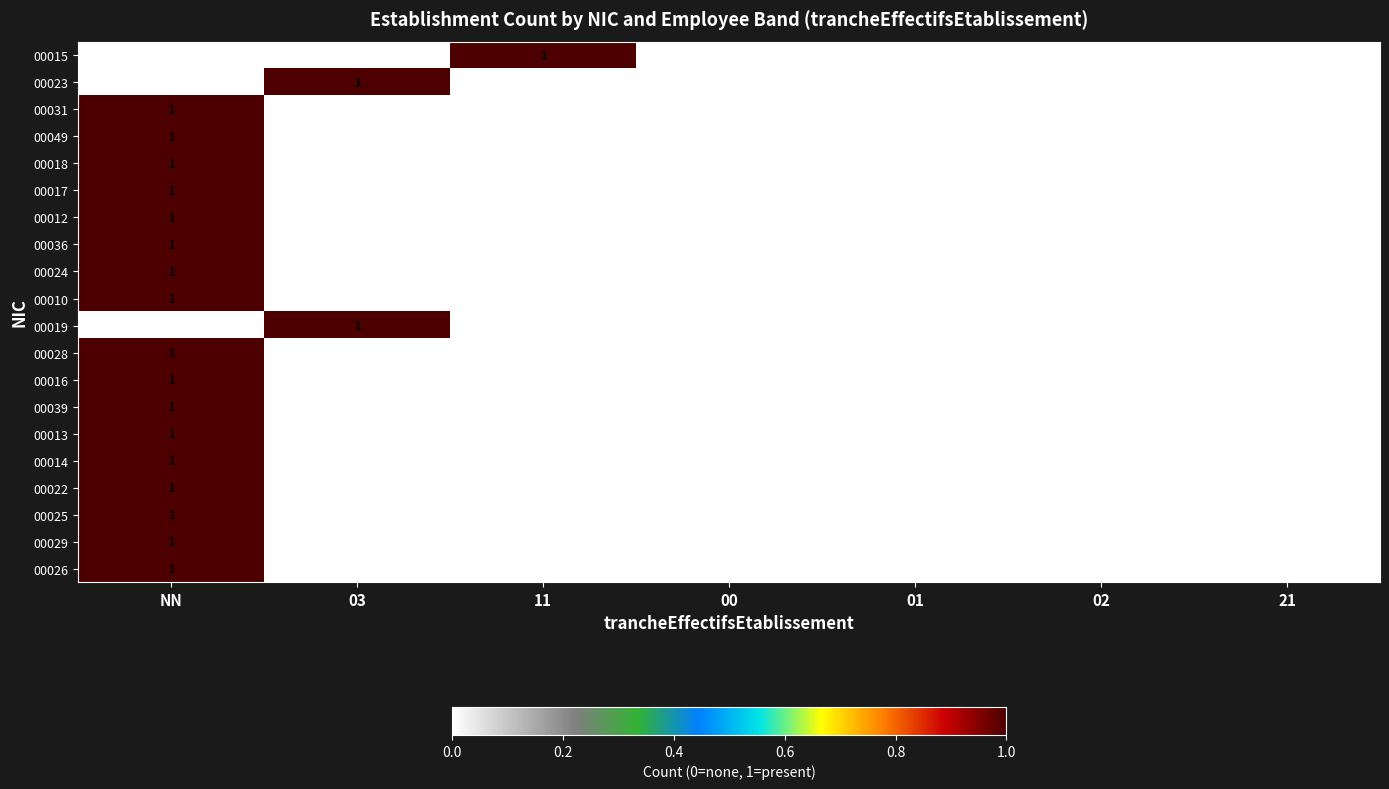

At which category is the sum across all series the highest?

NN